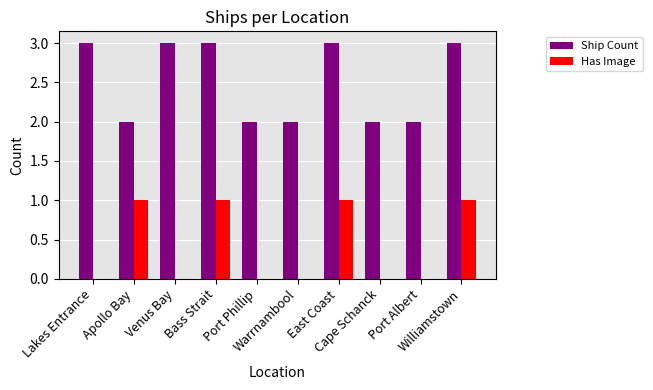

The value of Has Image at Port Albert is 0. True or false?

True